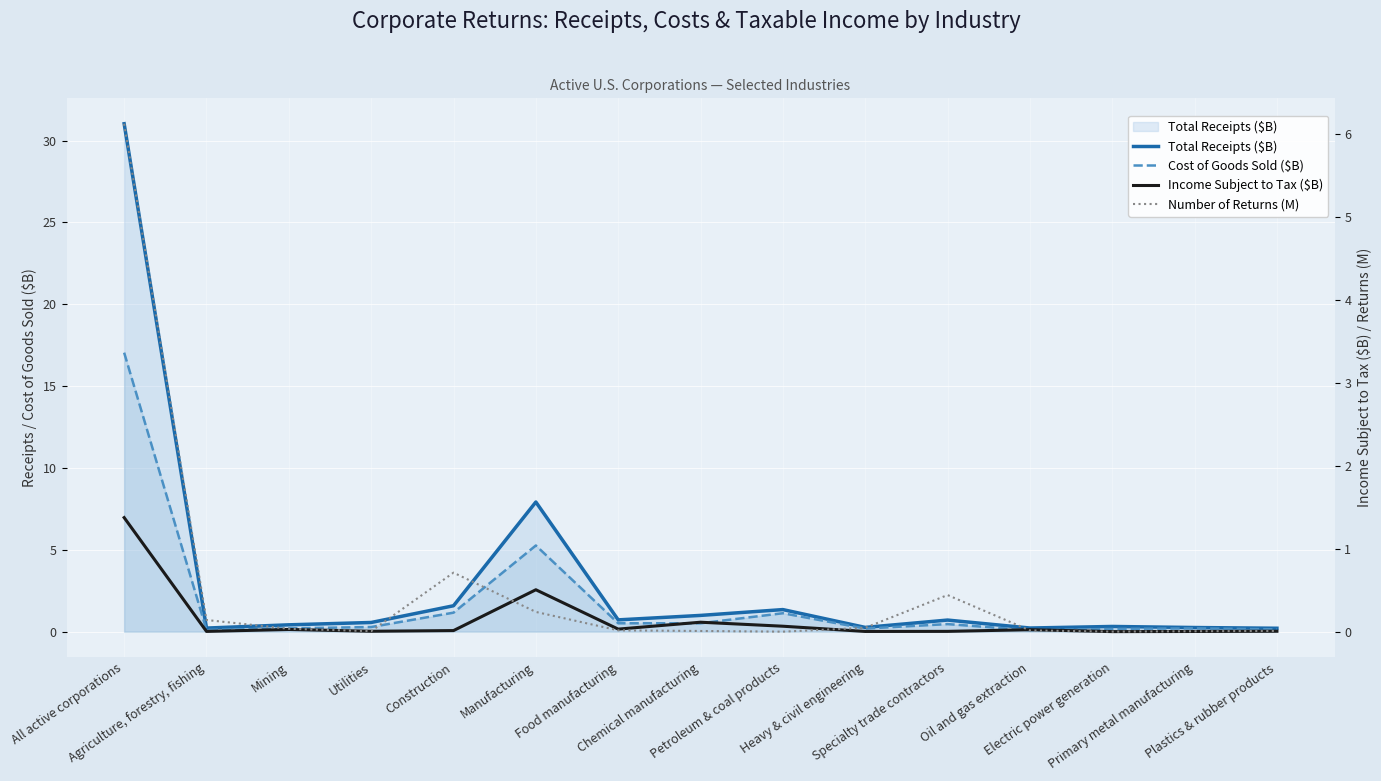

Which series has the largest total across all categories?

Total Receipts ($B)